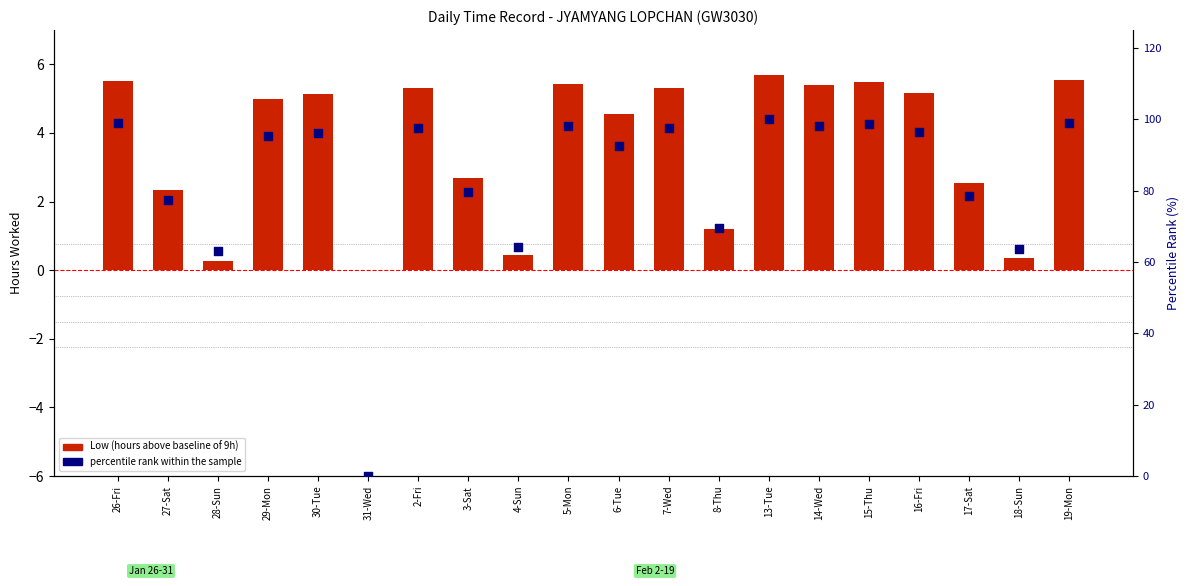

Which series reaches the maximum Y coordinate?

percentile rank within the sample